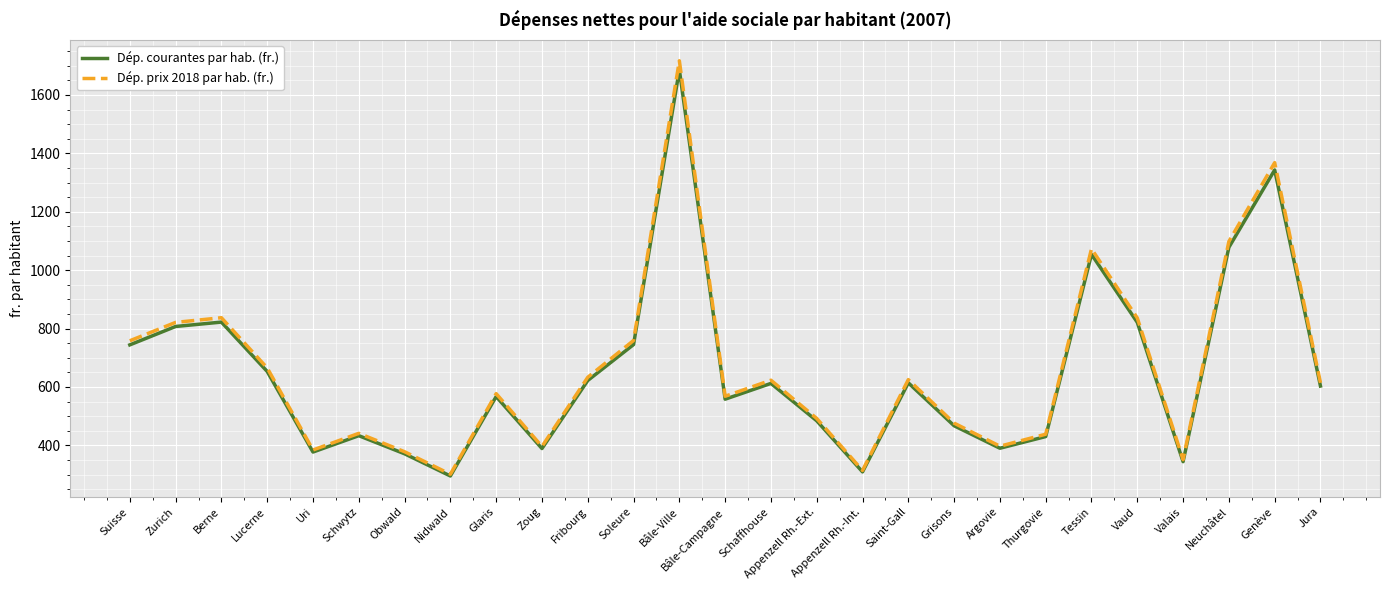

What is the minimum value for Dép. courantes par hab. (fr.)?

295